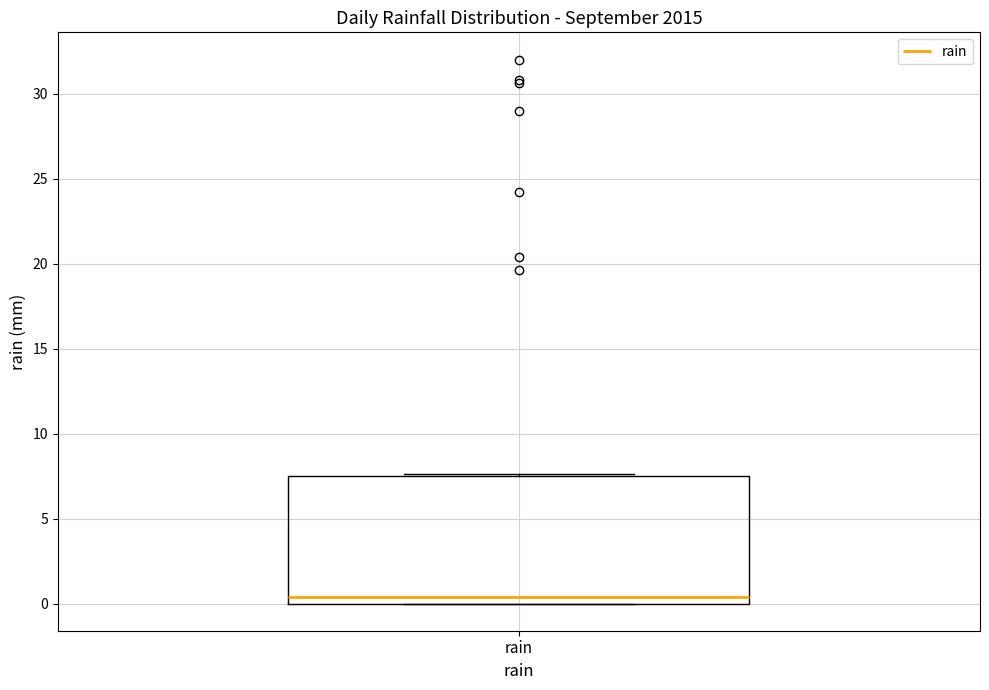

Where is the lower edge of the box for rain on the y-axis? The values are not printed on the chart, so give them approximately, as read against the axis.

0.0